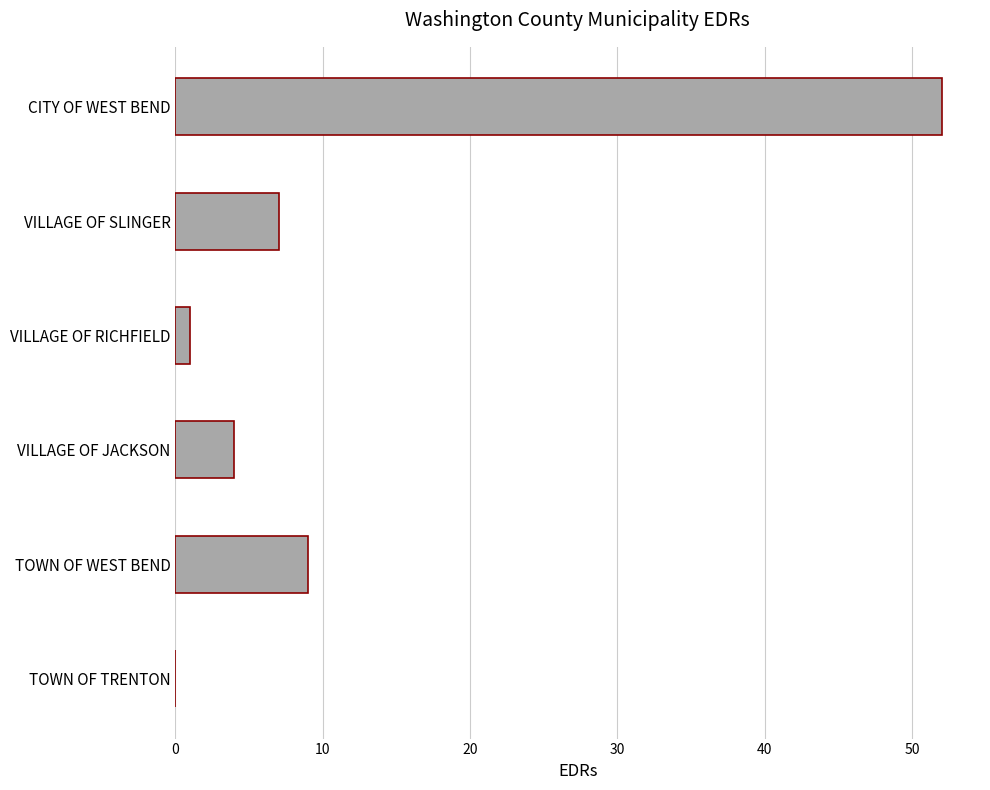

The chart shows a value of 36 at TOWN OF TRENTON. True or false?

False